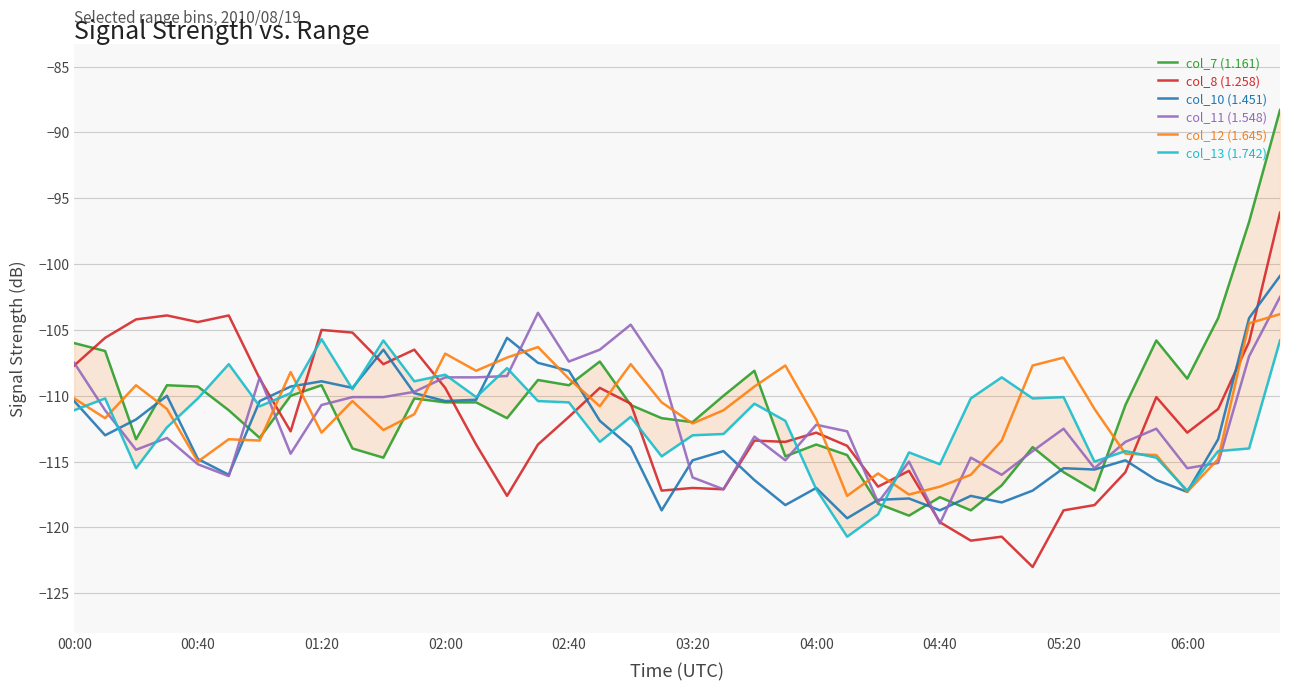

Which series has the largest range (max minus min)?

col_7 (1.161)